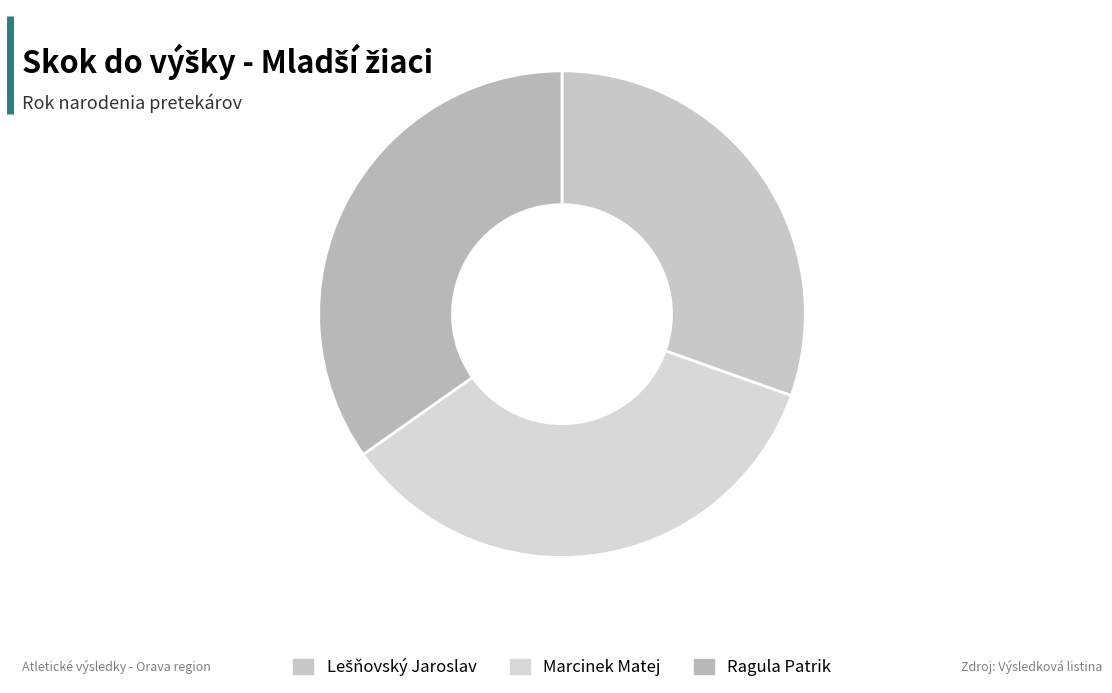

What is the total percentage of Ragula Patrik and Lešňovský Jaroslav?

65.2%